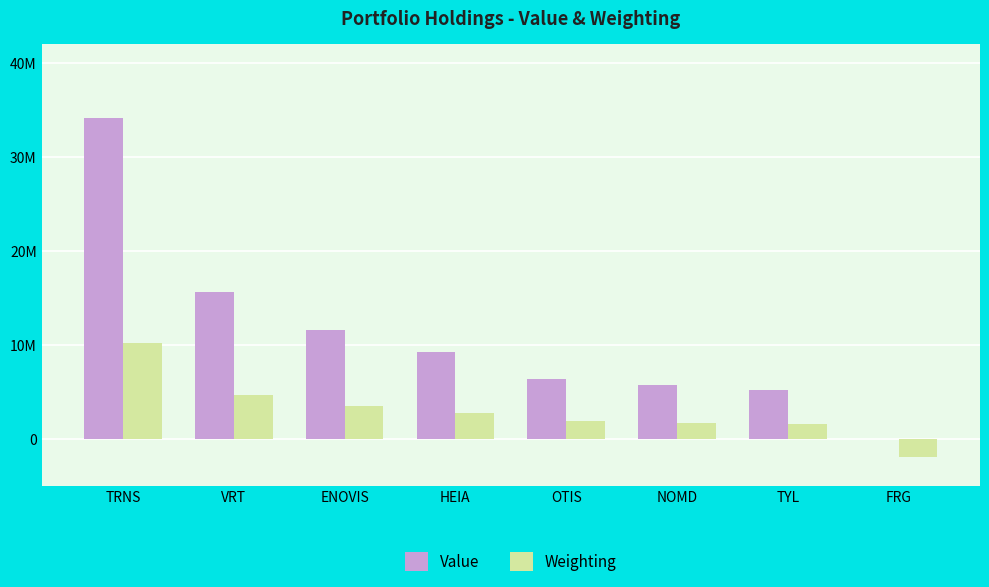

Between TYL and FRG, which series saw the biggest shift?

Value